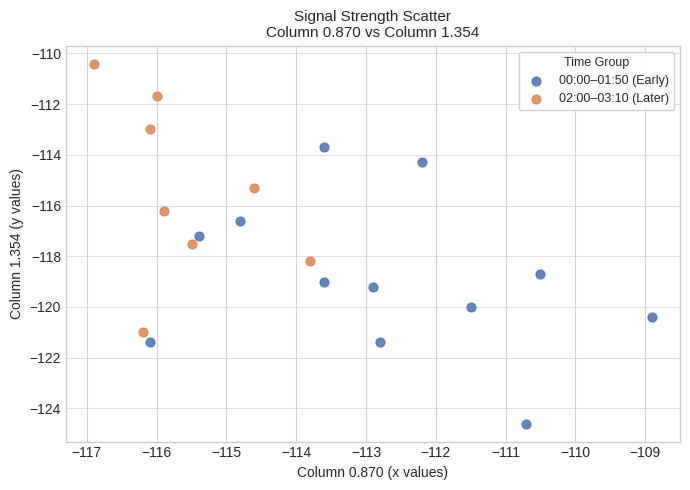

Which series has the largest Y range (max minus min)?

00:00–01:50 (Early)